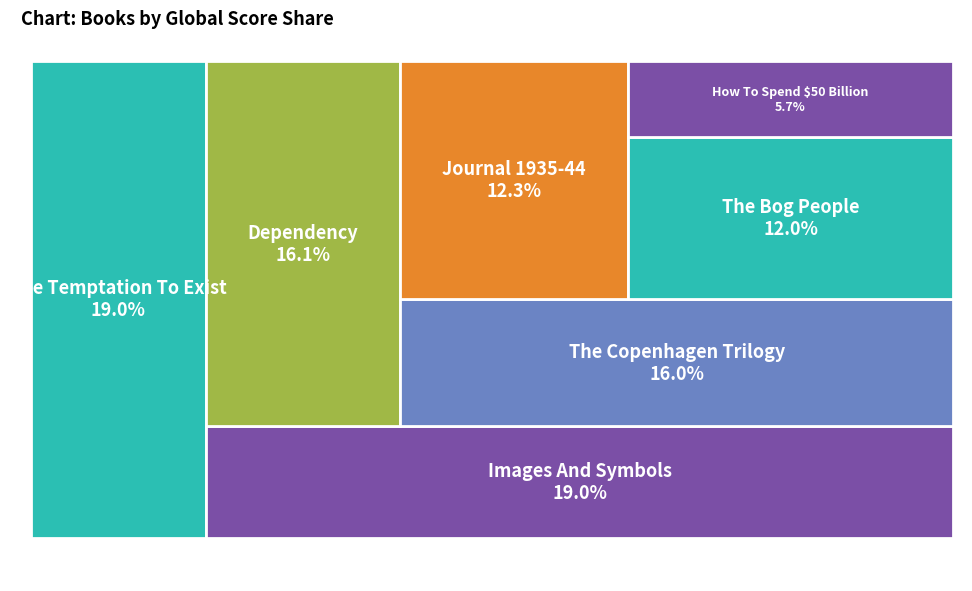

The The Bog People slice represents 4% of the pie. True or false?

False